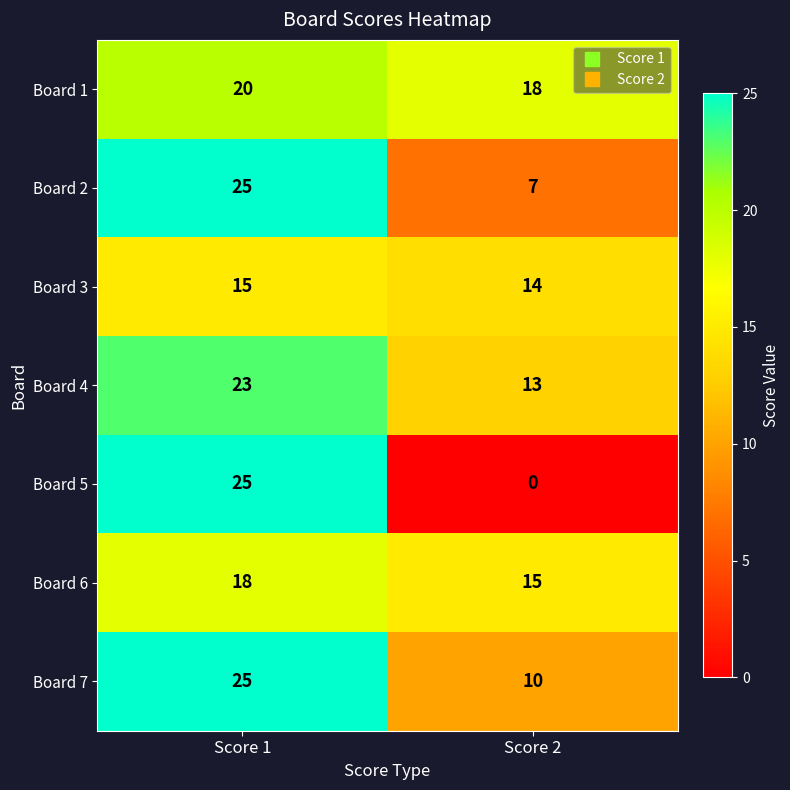

What is the average value of the Board 4 series?

18